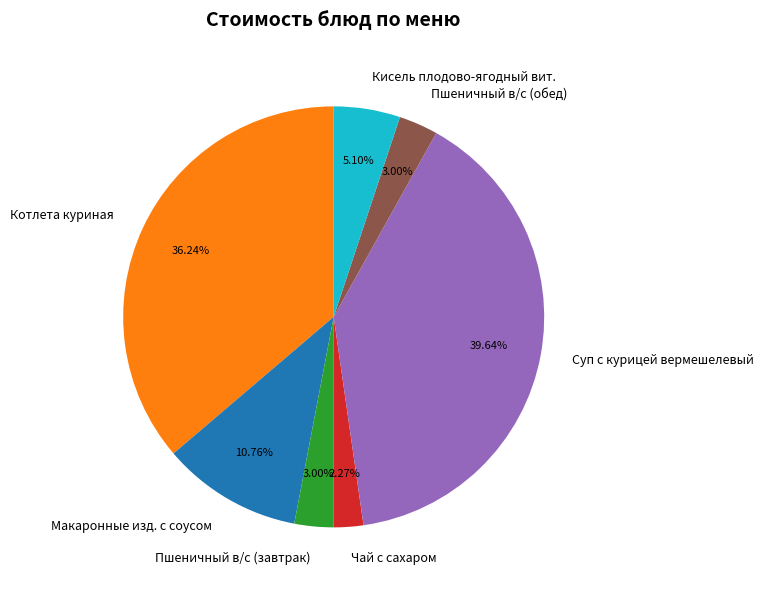

To the nearest percent, what is the difference between the Котлета куриная and Пшеничный в/с (обед) slice percentages?

33%